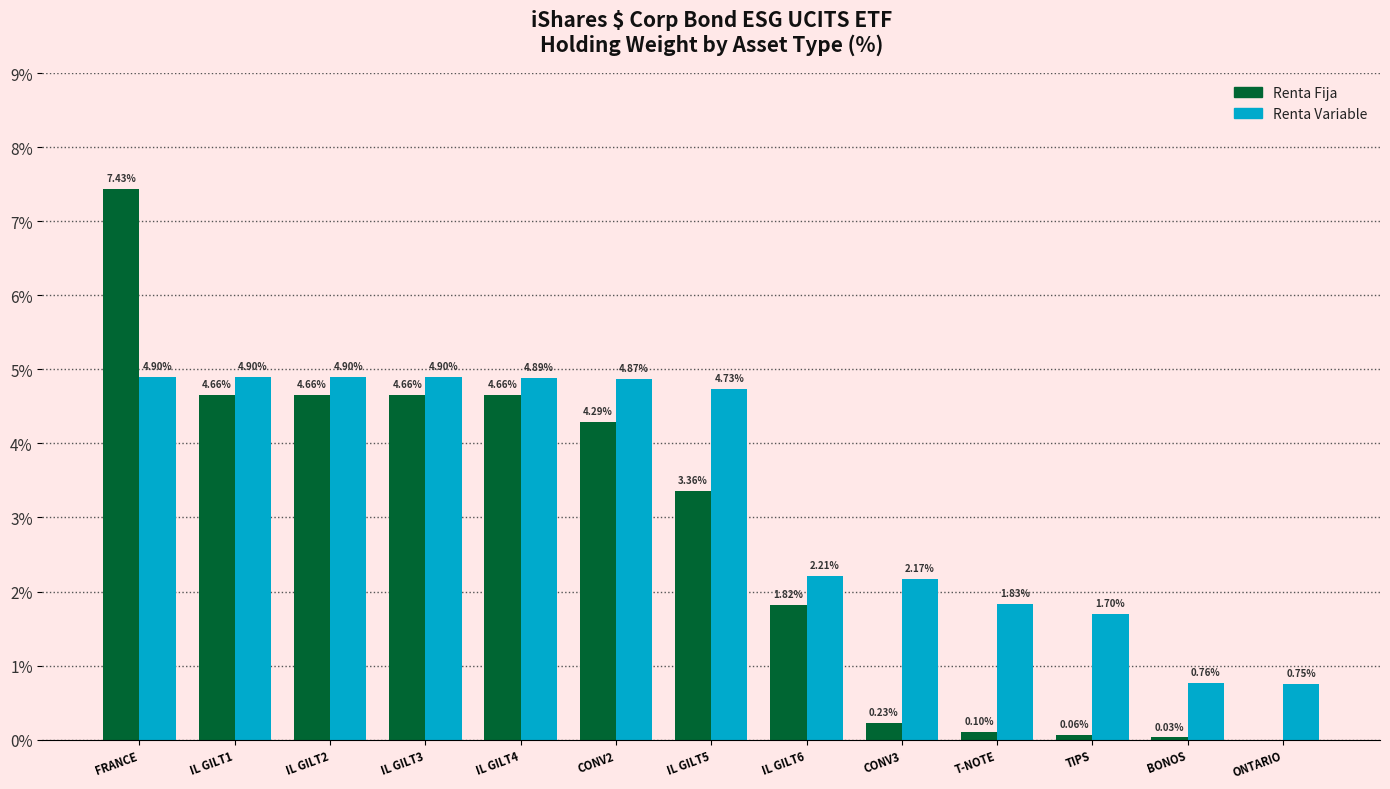

What is the sum of the Renta Fija values at TIPS and CONV3?

0.3